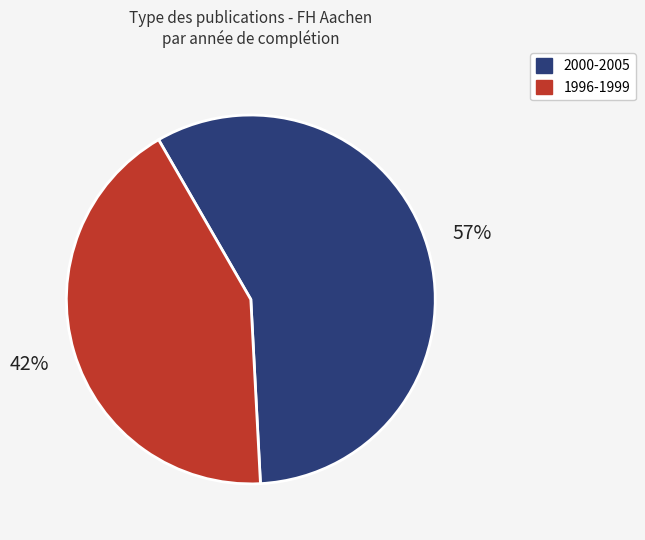

Does any single category account for the majority?

Yes